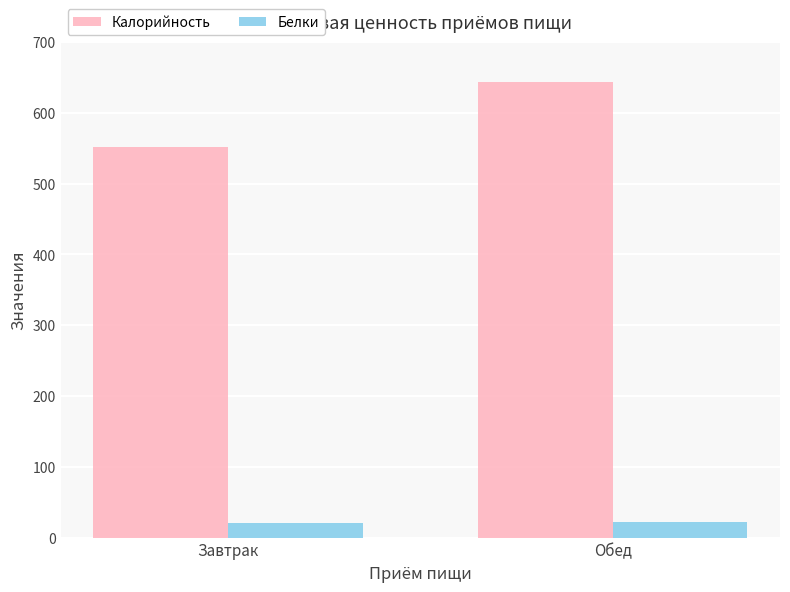

At Завтрак, list the series in order from largest to smallest.

Калорийность, Белки